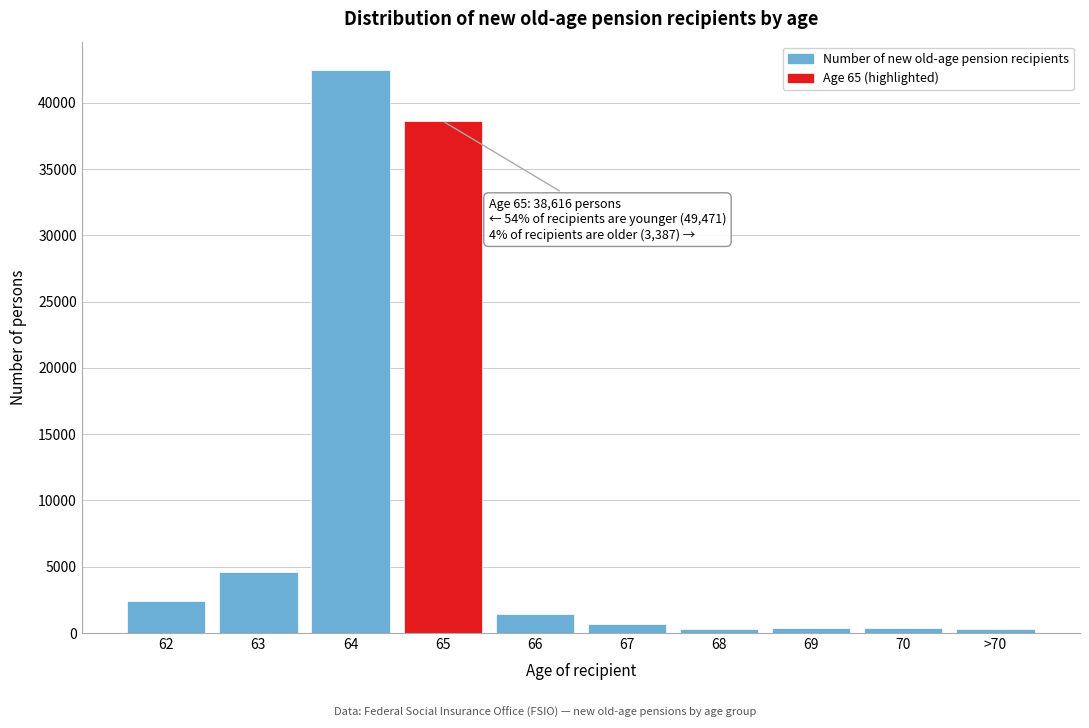

Is it true that the value at 63 is 4588?

True